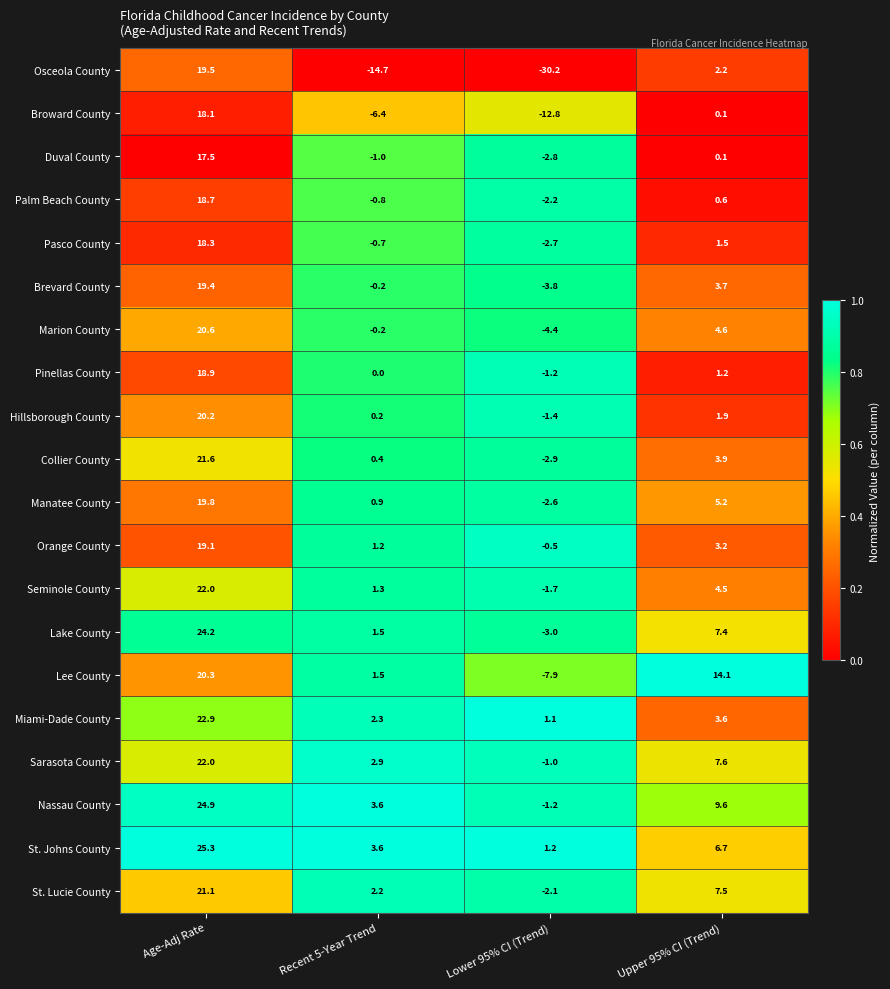

What is the difference between the highest and lowest values at Upper 95% CI (Trend)?

14.0